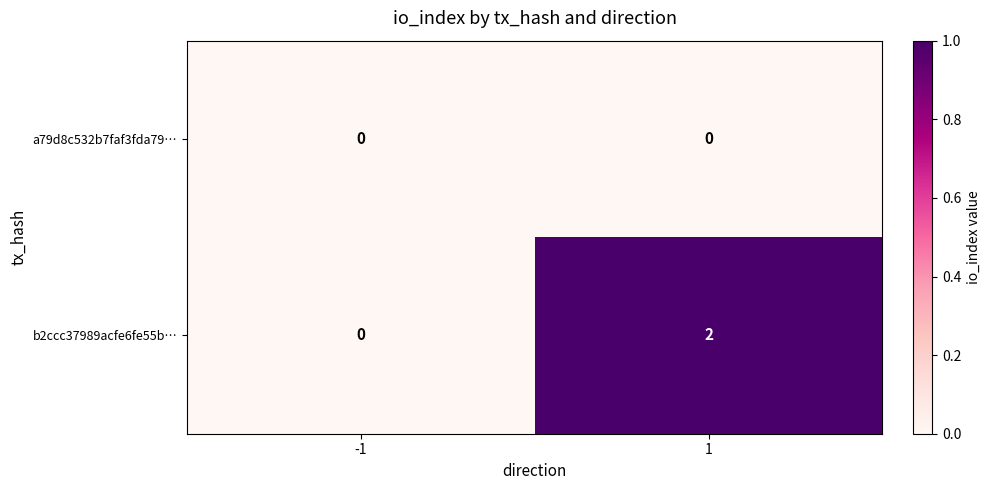

Is the value of b2ccc37989acfe6fe55b… at 1 greater than the value of a79d8c532b7faf3fda79… at -1?

Yes